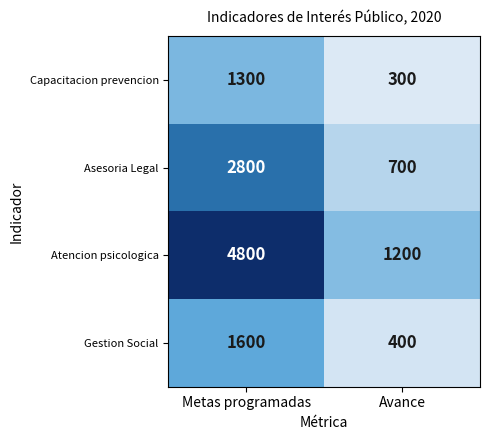

True or false: Gestion Social has a value of 400 at Avance.

True